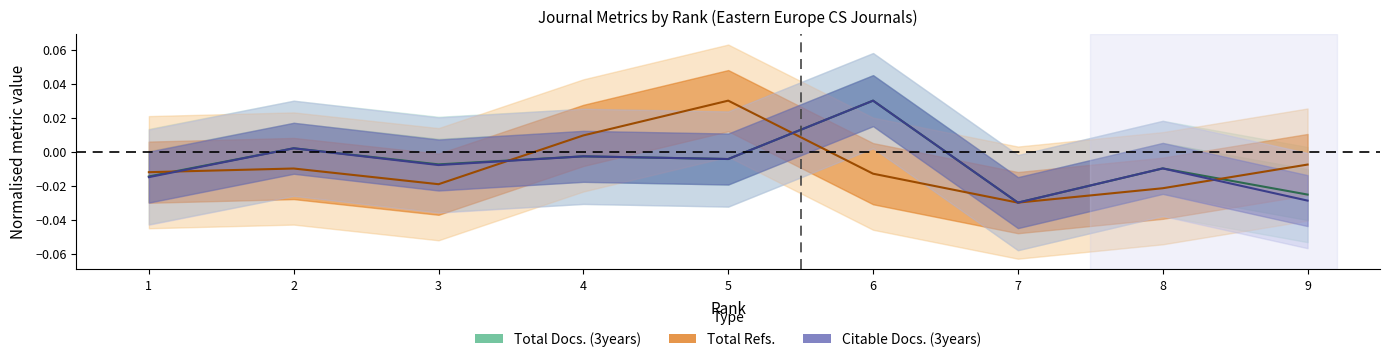

Reading left to right, extract all data points from this chart.

Total Docs. (3years): -0.0	0.0	-0.0	-0.0	-0.0	0.0	-0.0	-0.0	-0.0
Total Refs.: -0.0	-0.0	-0.0	0.0	0.0	-0.0	-0.0	-0.0	-0.0
Citable Docs. (3years): -0.0	0.0	-0.0	-0.0	-0.0	0.0	-0.0	-0.0	-0.0